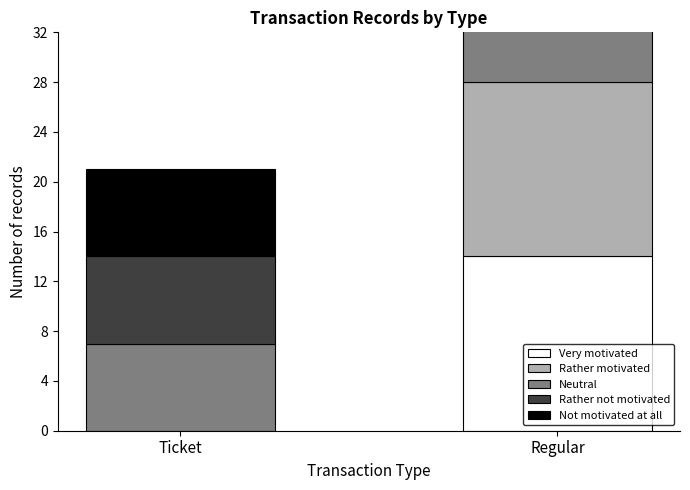

At which category is the sum across all series the highest?

Regular